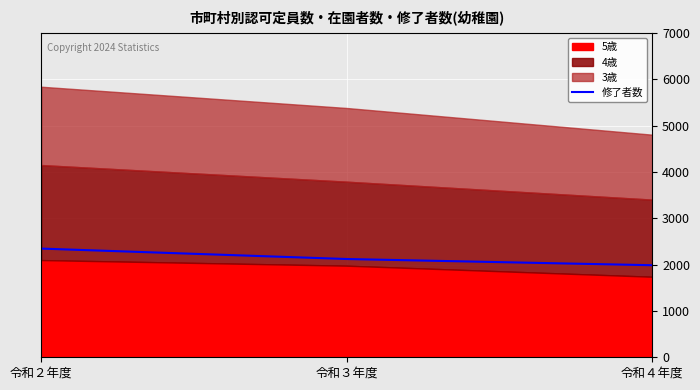

What is the difference between the maximum and minimum values?

359